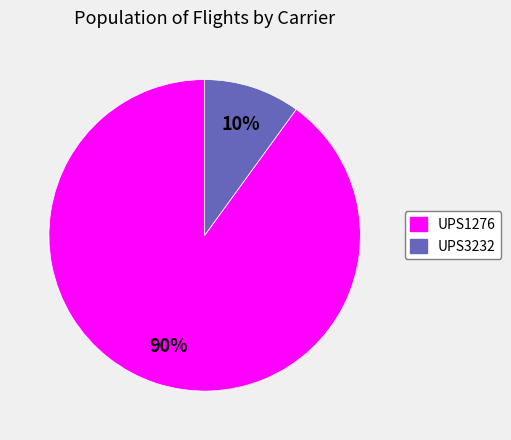

How many slices are in this pie chart?

2